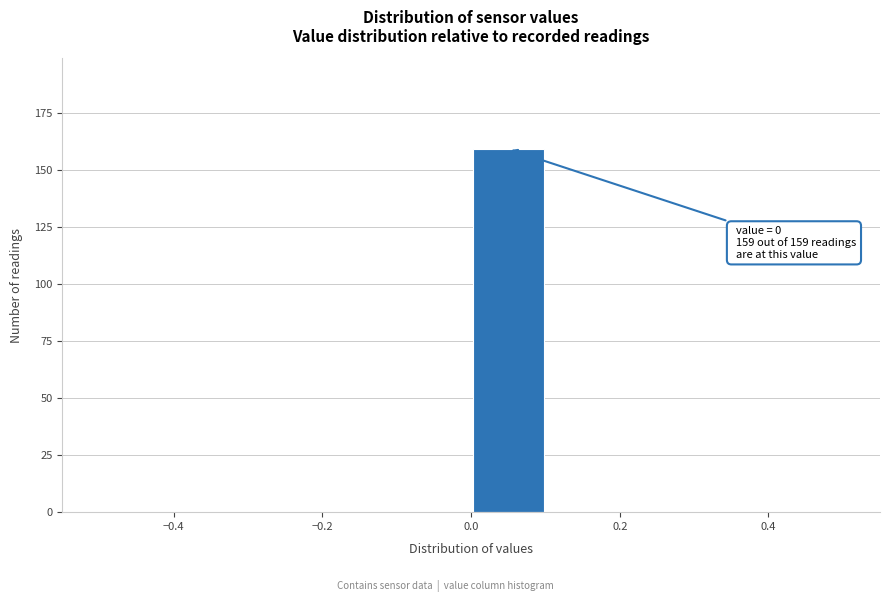

Which range on the x-axis has the tallest bar?

0.0 to 0.1